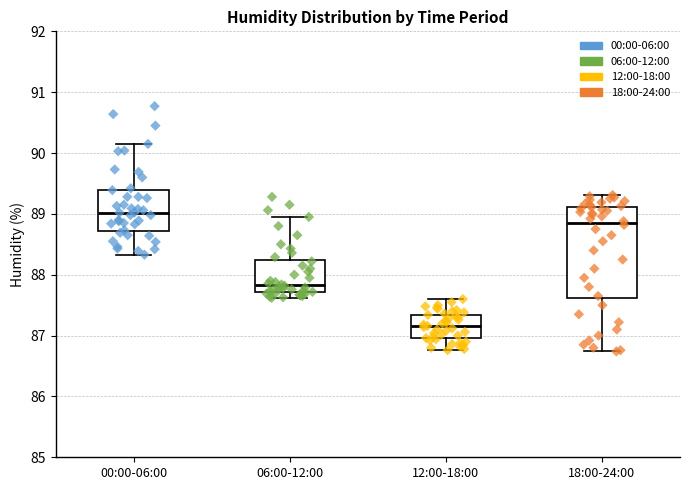

Where is the lower edge of the box for 18:00-24:00 on the y-axis? The values are not printed on the chart, so give them approximately, as read against the axis.

87.6